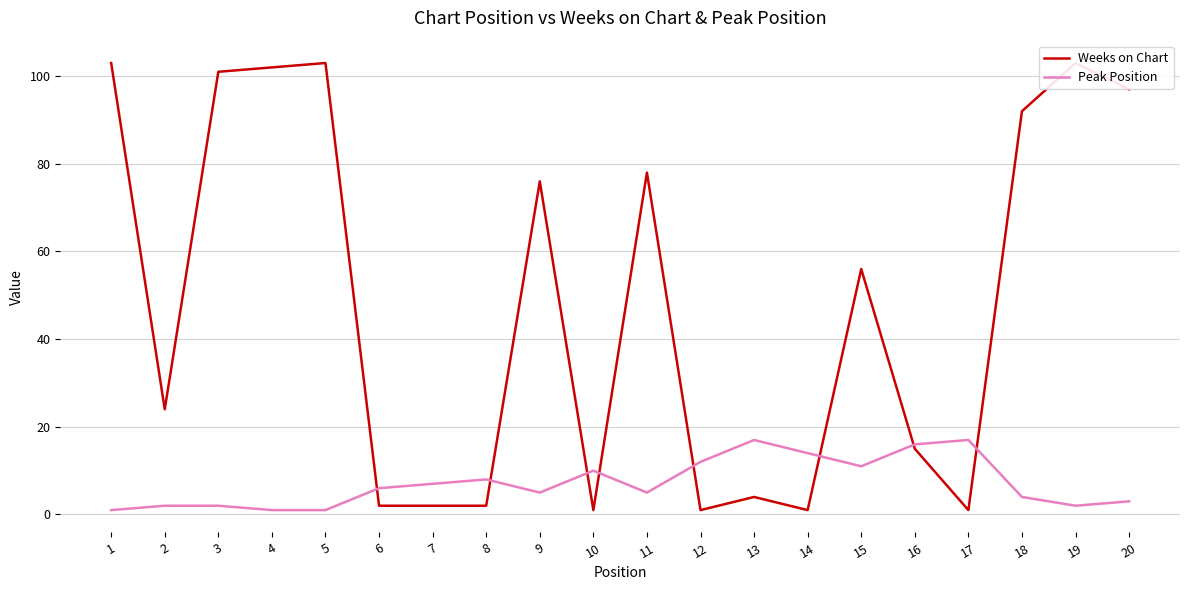

After their last crossing, which series has the higher values: Peak Position or Weeks on Chart?

Weeks on Chart